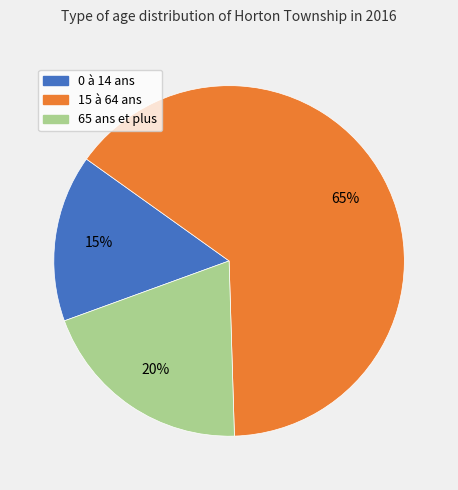

To the nearest percent, what percentage of the pie is 0 à 14 ans?

15%